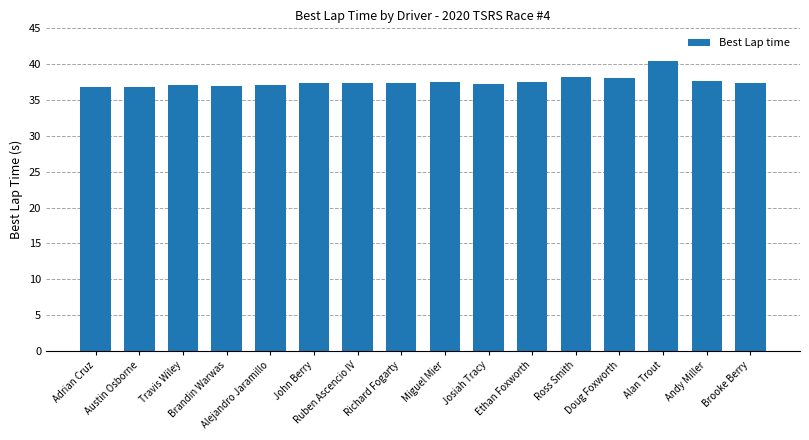

What is the minimum value shown in the chart?

36.9